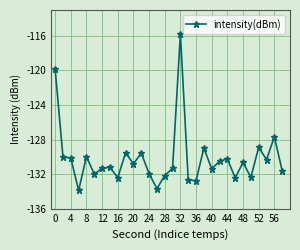

How many series are shown in this chart?

1